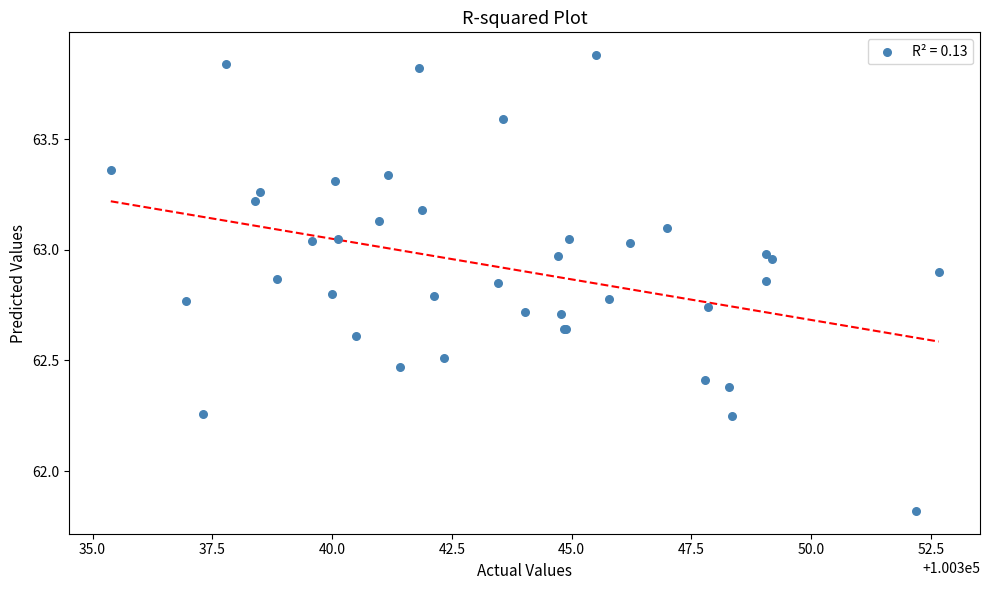

What Y value in the scatter plot is closest to 62?

61.8